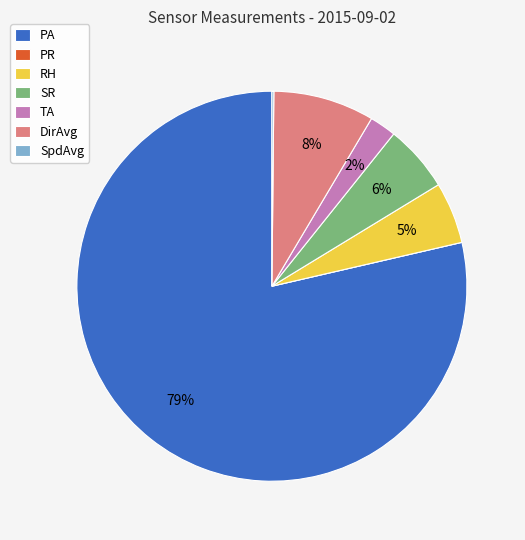

What is the largest slice in the pie chart?

PA